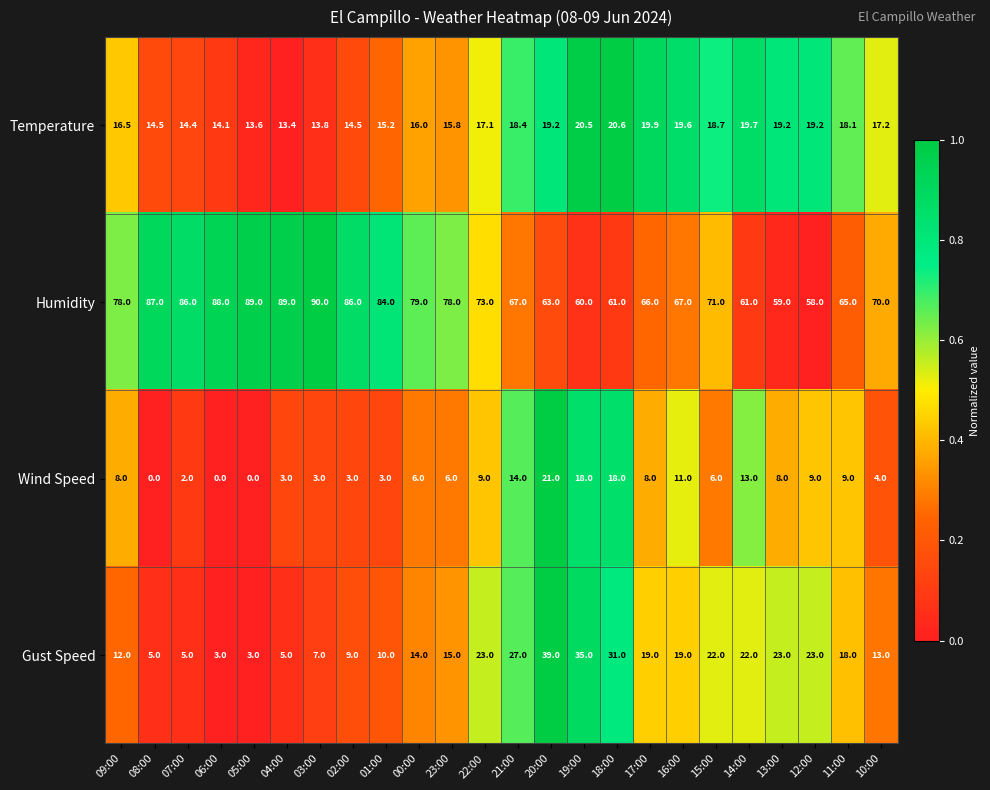

What is the difference between the maximum and minimum values in the Temperature series?

7.2